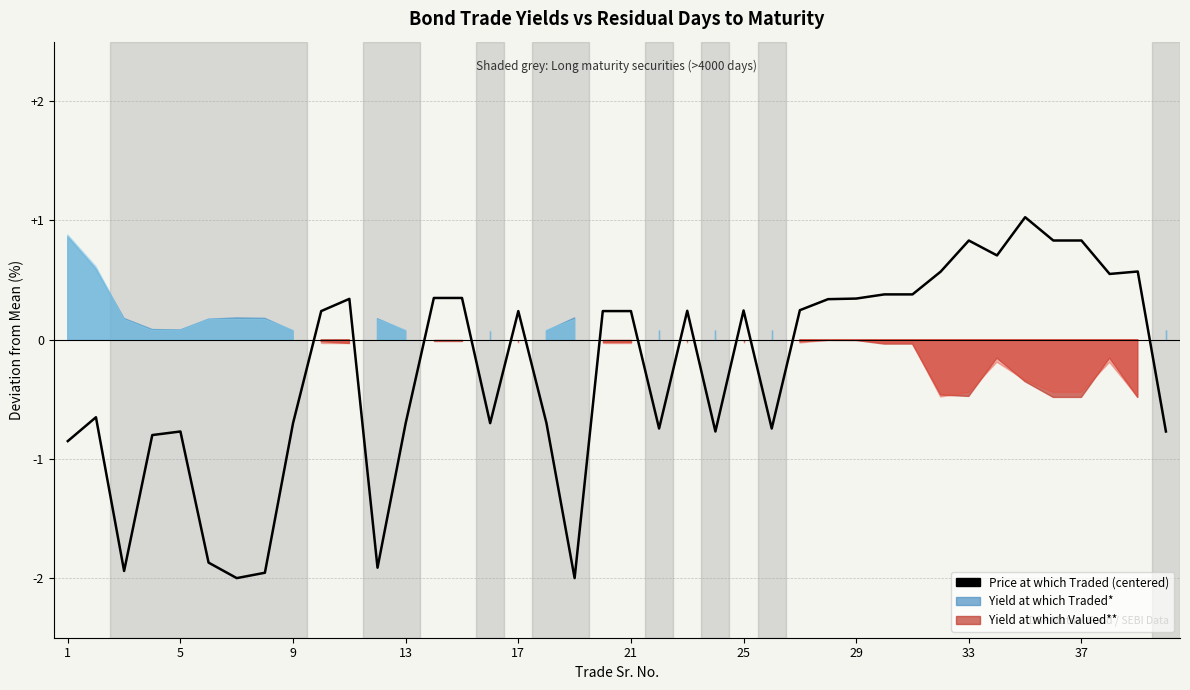

How many data points are less than 0?

18